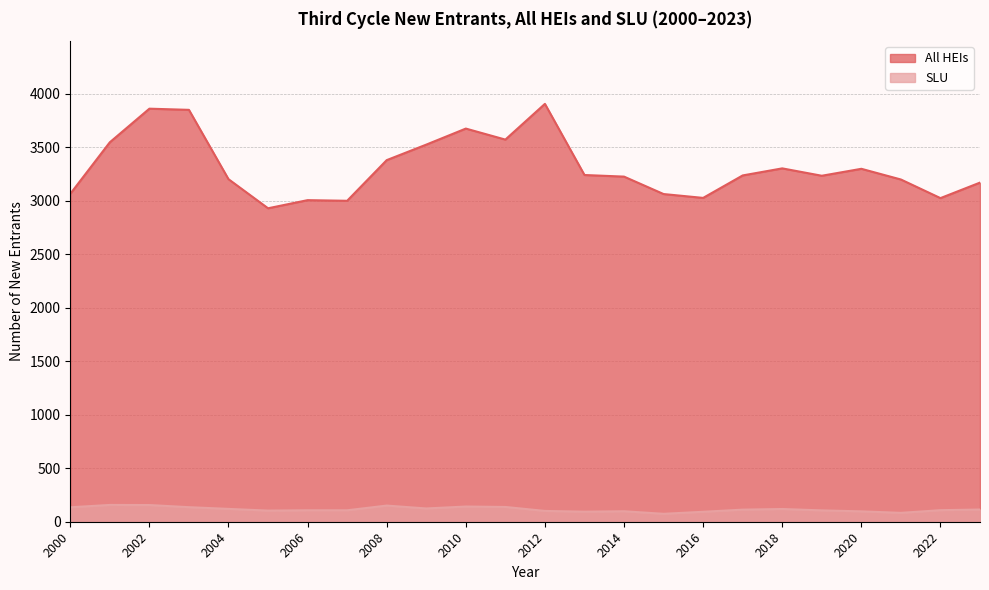

The value of SLU at 2012 is 101. True or false?

True